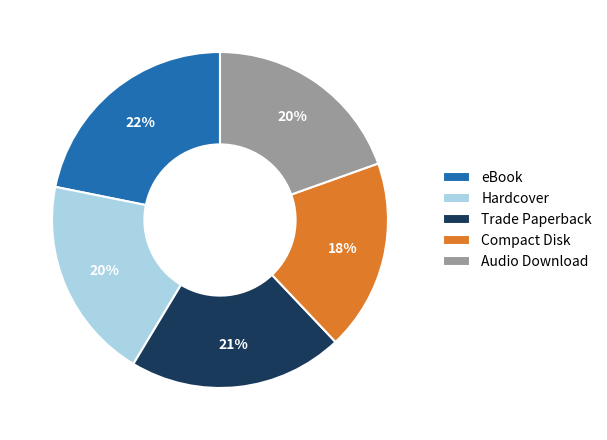

Is Hardcover the majority of the pie?

No